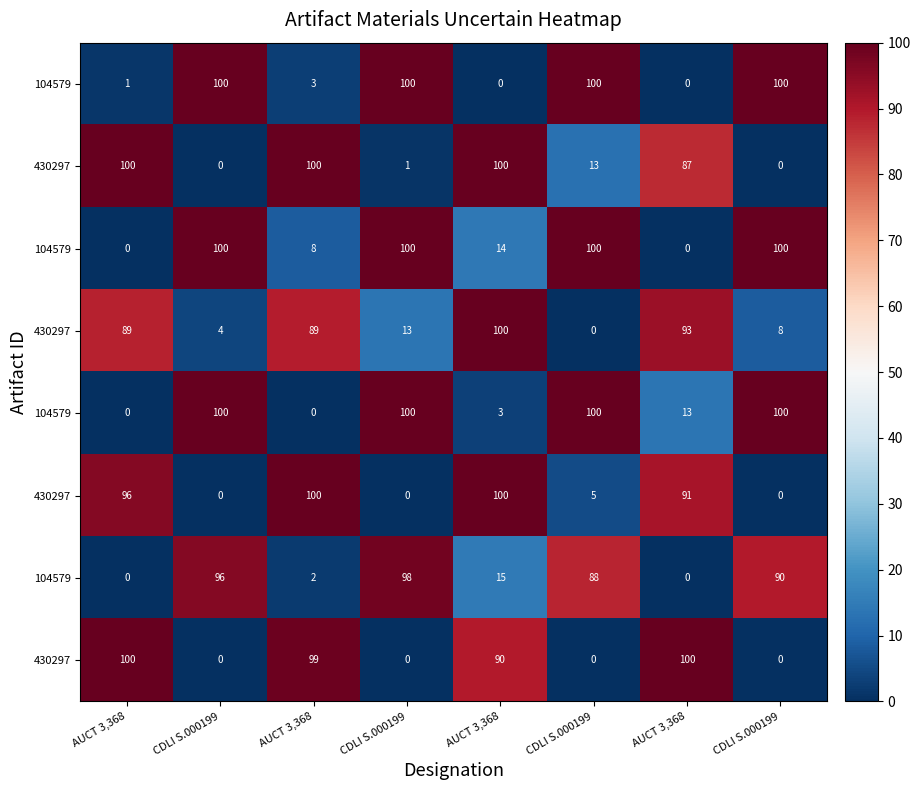

At which label does row_2 reach its peak?

CDLI S.000199